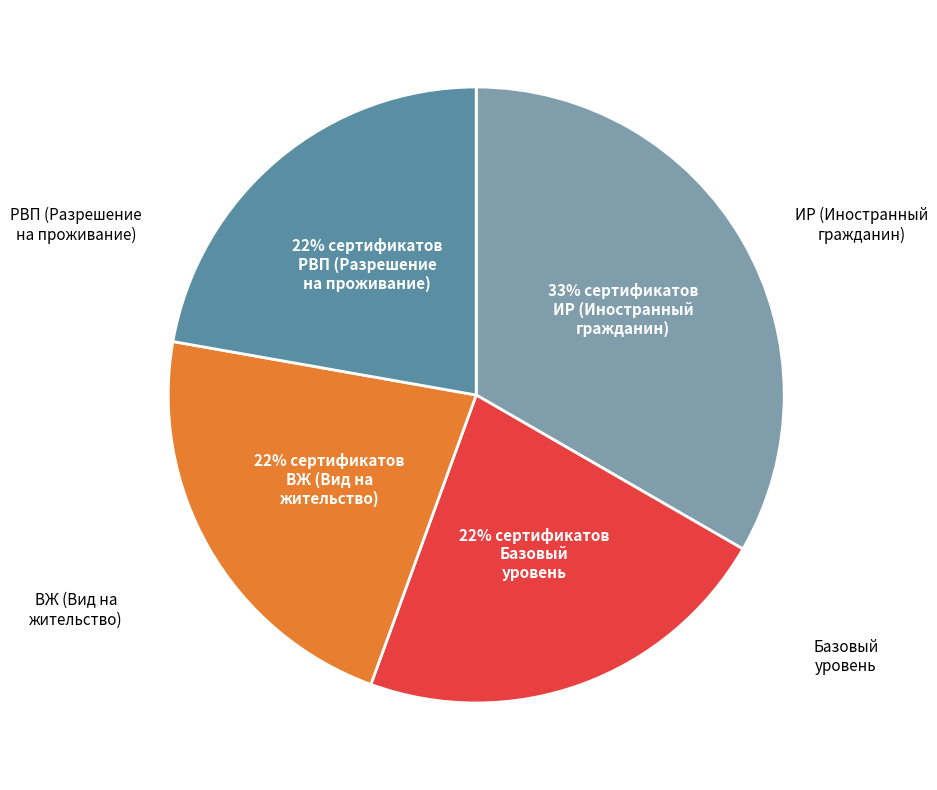

Is there a majority slice in this chart?

No